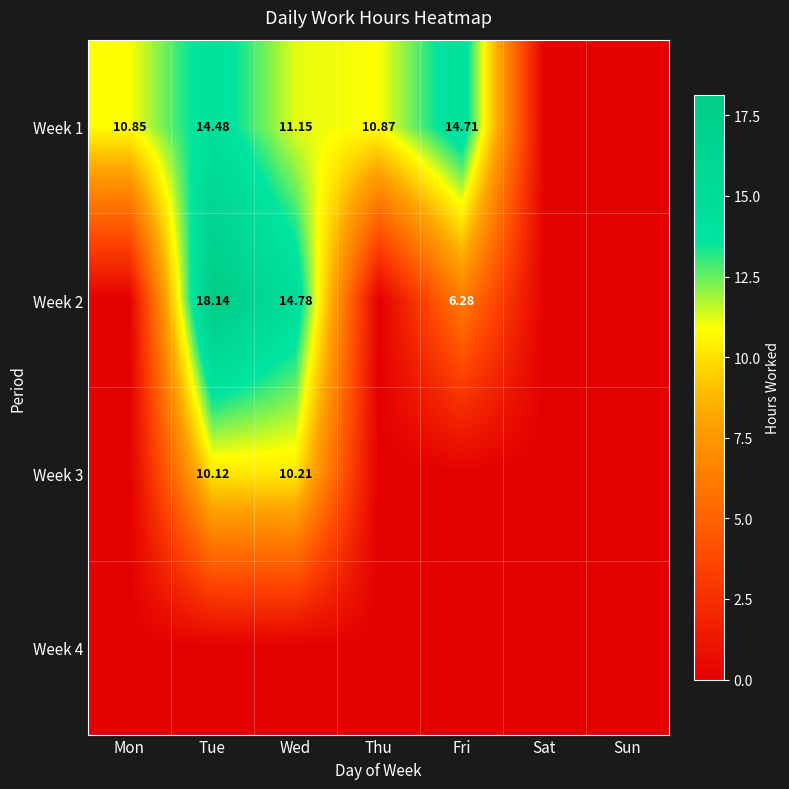

List the series in order of their peak value, highest first.

Week 2, Week 1, Week 3, Week 4